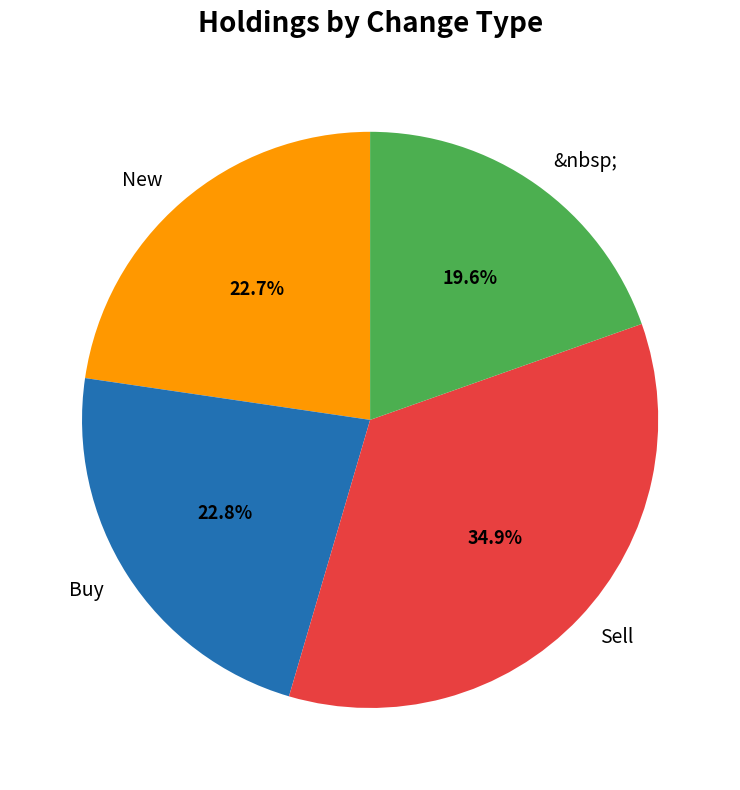

Which slice is the smallest?

&nbsp;